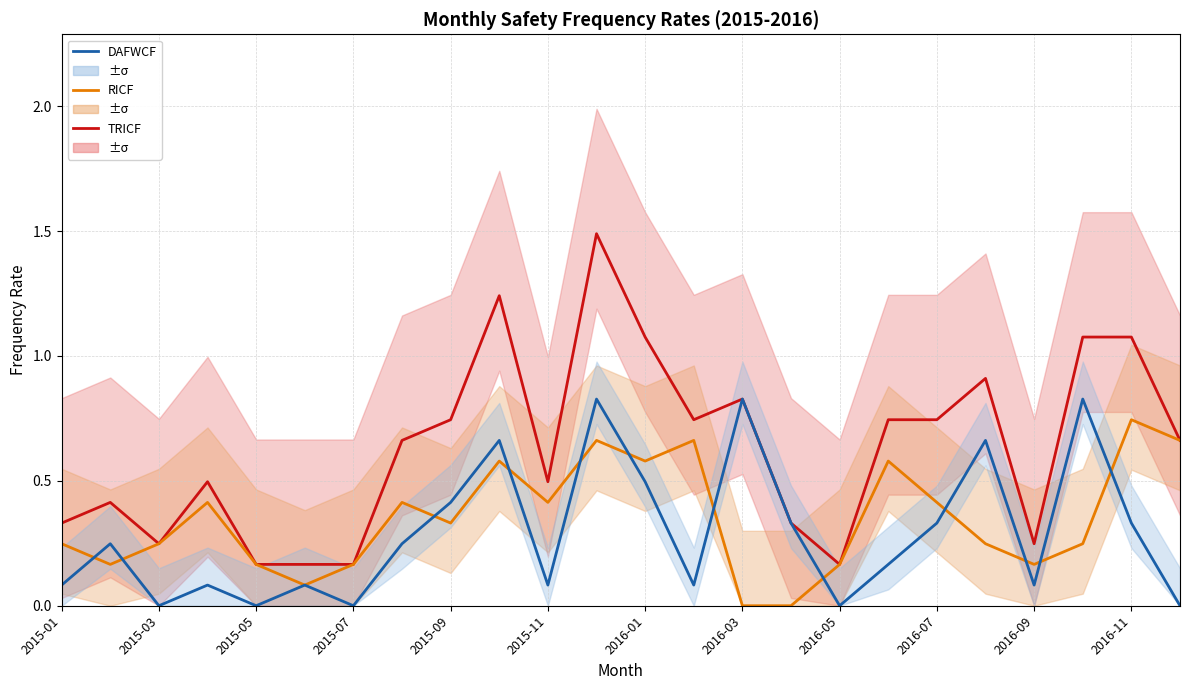

List the series in order of their peak value, highest first.

TRICF, DAFWCF, RICF